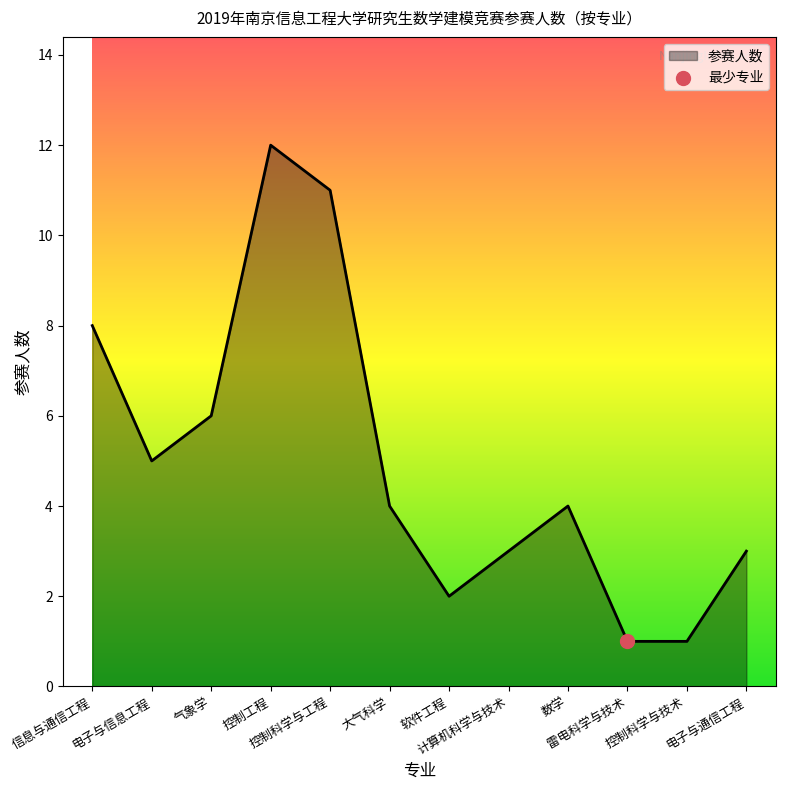

What is the change in value from 气象学 to 控制科学与技术?

-5